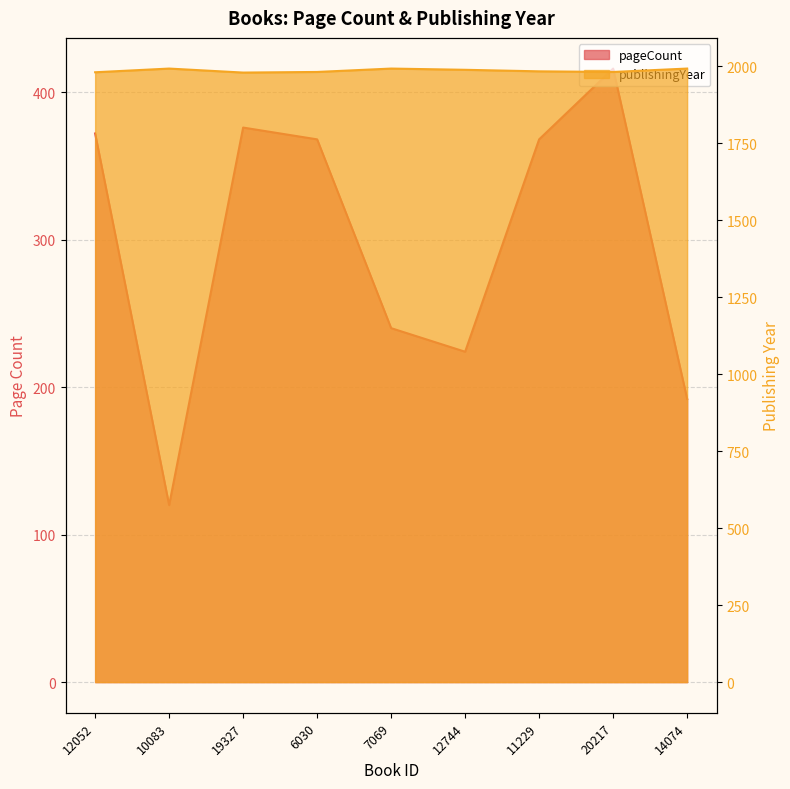

What is the value of the publishingYear point at the 8th from the left?

1981